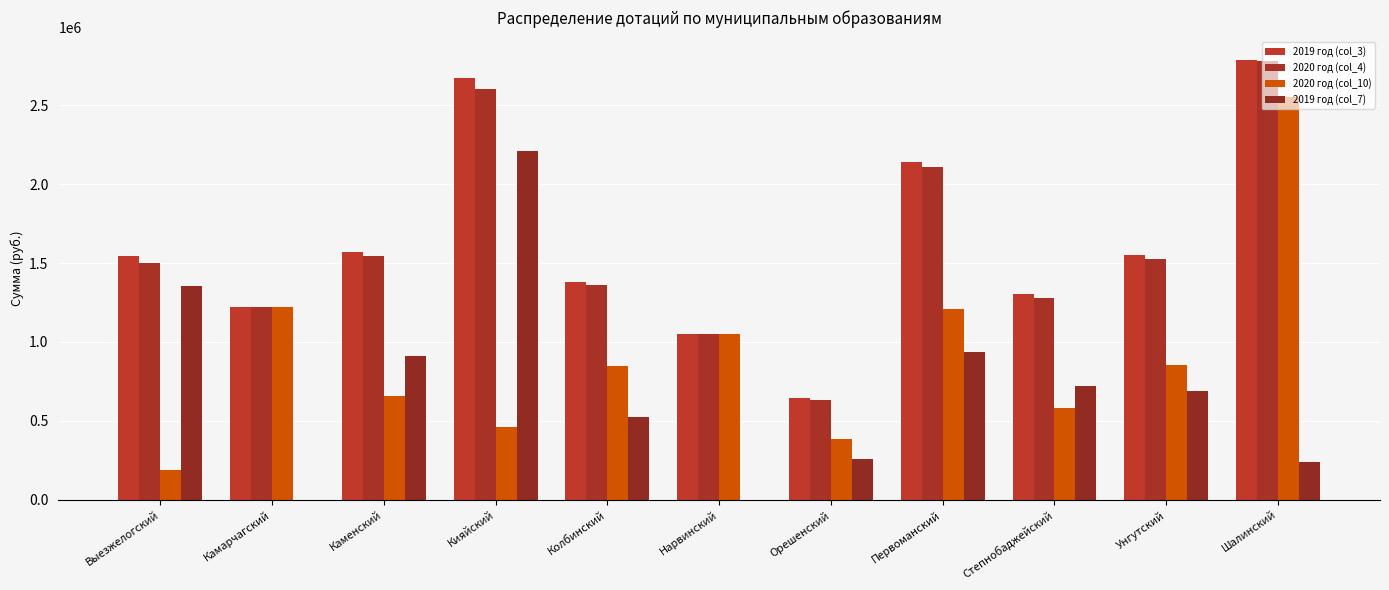

What is the maximum value for 2019 год (col_7)?

2211922.1